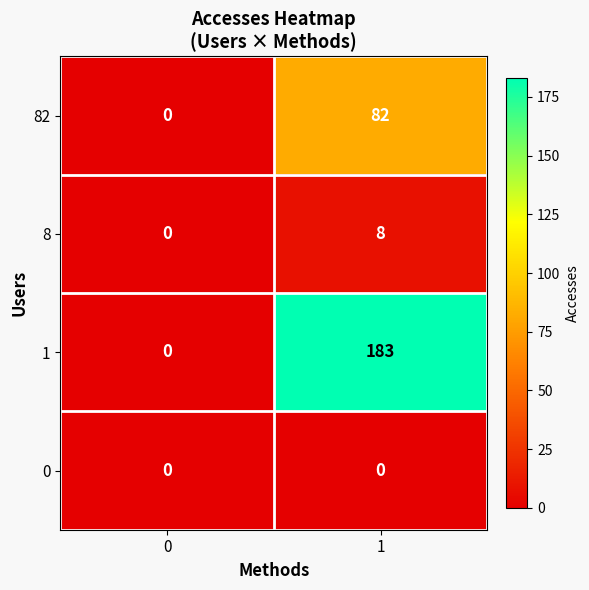

What is the difference between the maximum and minimum values in the 1 series?

183